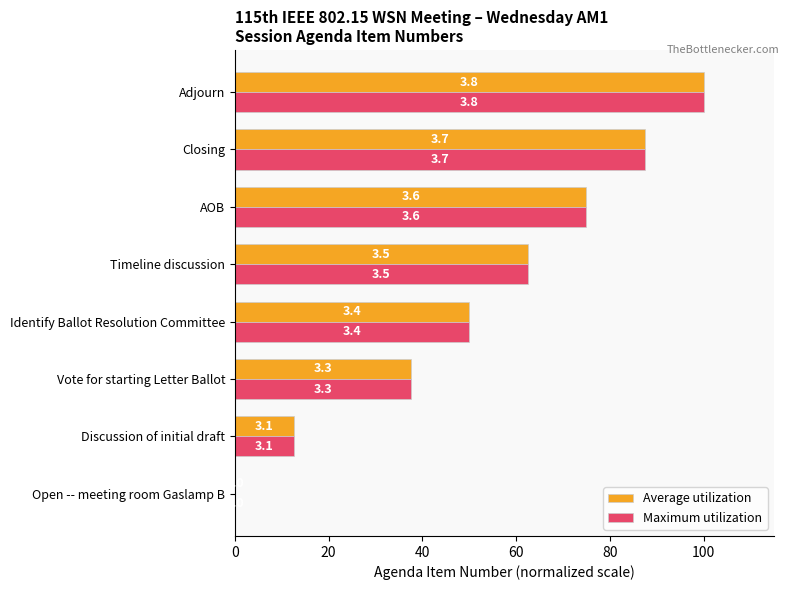

What are all the series names shown in the legend?

Average utilization, Maximum utilization